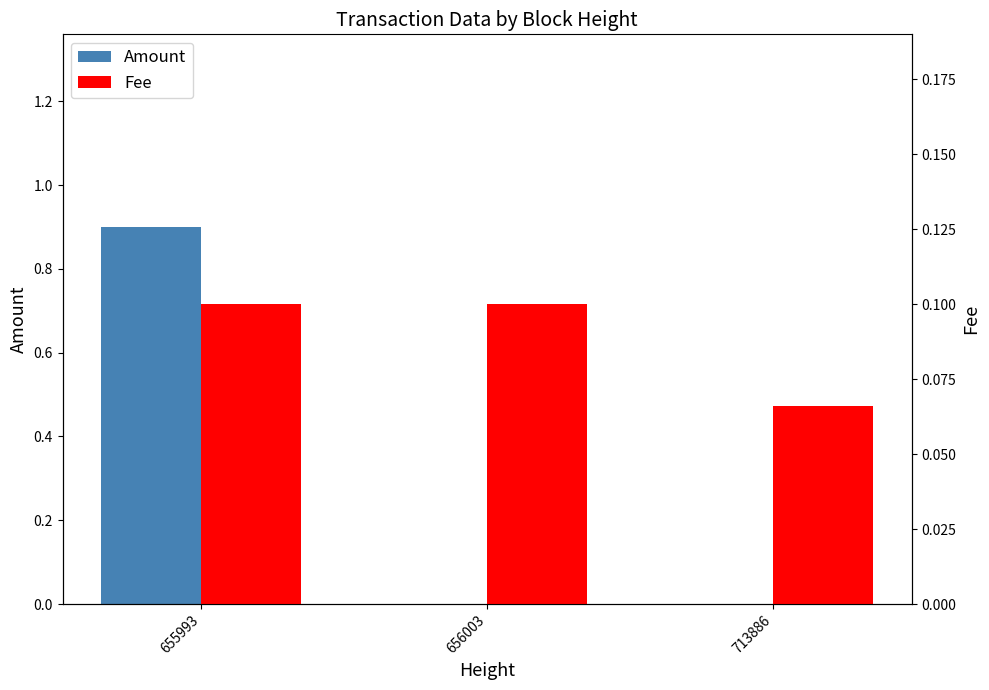

What is the total value across all series at 656003?

0.1